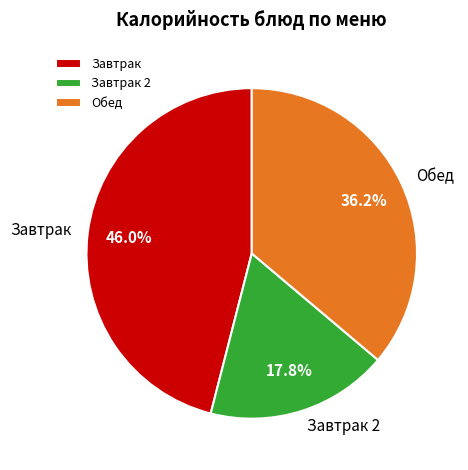

What is the ratio of the value at Завтрак 2 to the value at Обед?

0.5